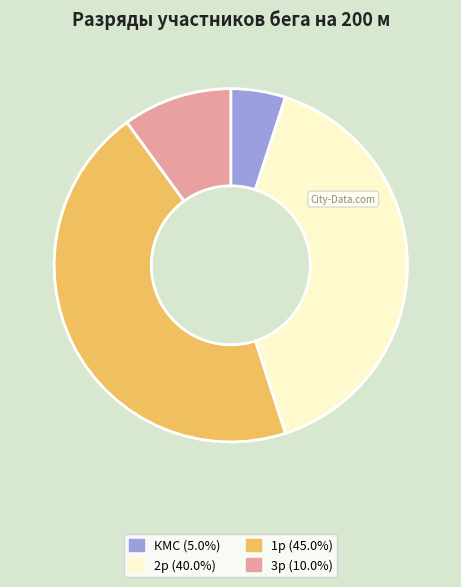

Is there any slice that represents more than half of the pie?

No